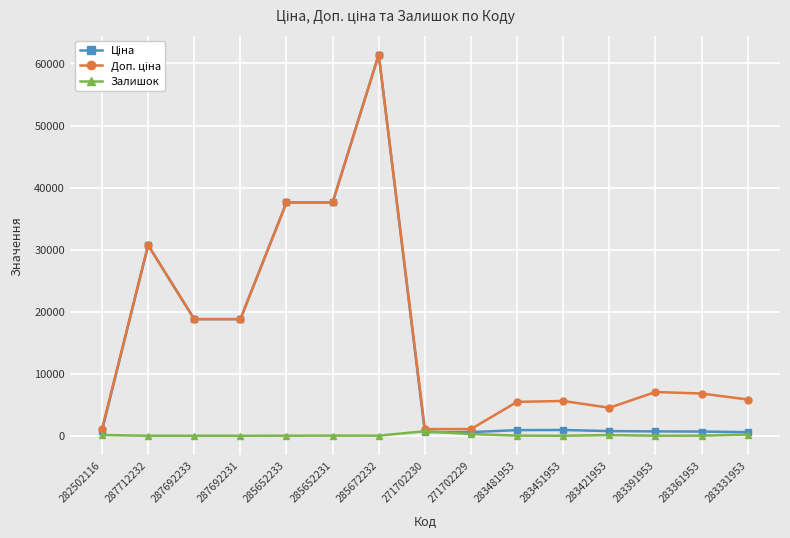

What is the greatest value displayed?

61434.3